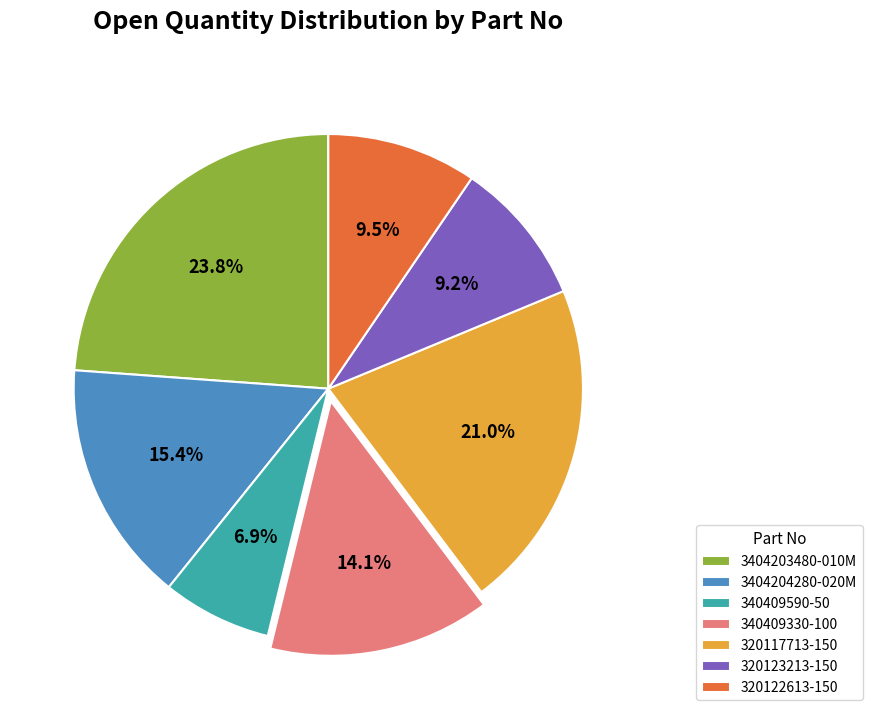

What percentage do 340409330-100 and 320123213-150 together represent?

23.3%